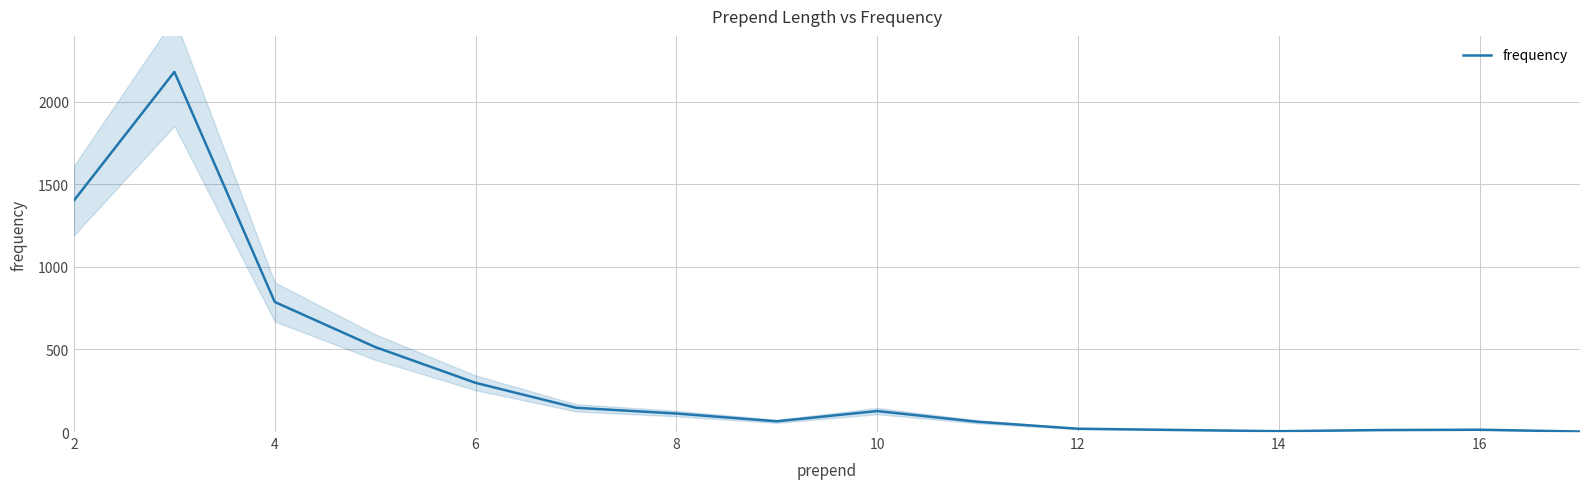

What is the minimum value shown in the chart?

3